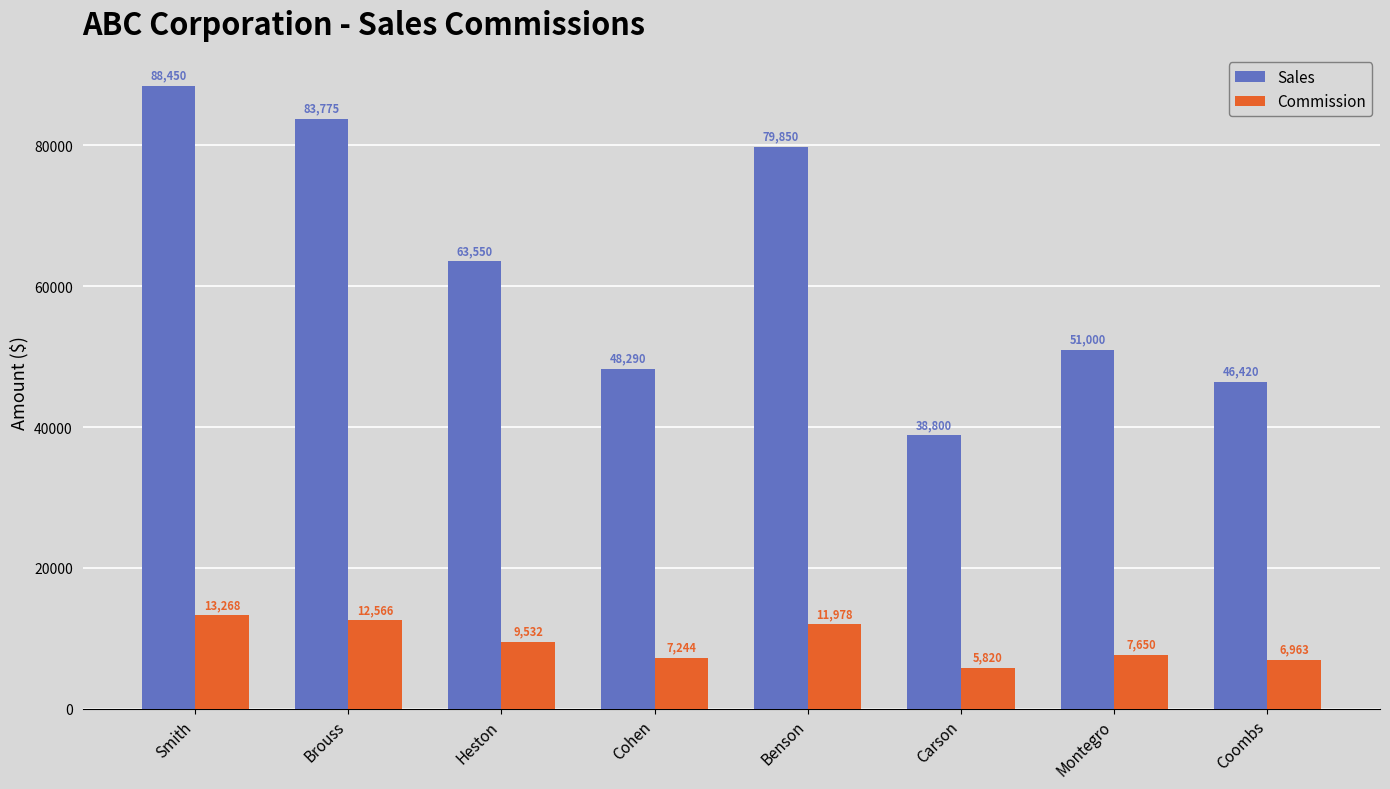

What is the value of the Sales bar at the 2nd from the left?

83775.0